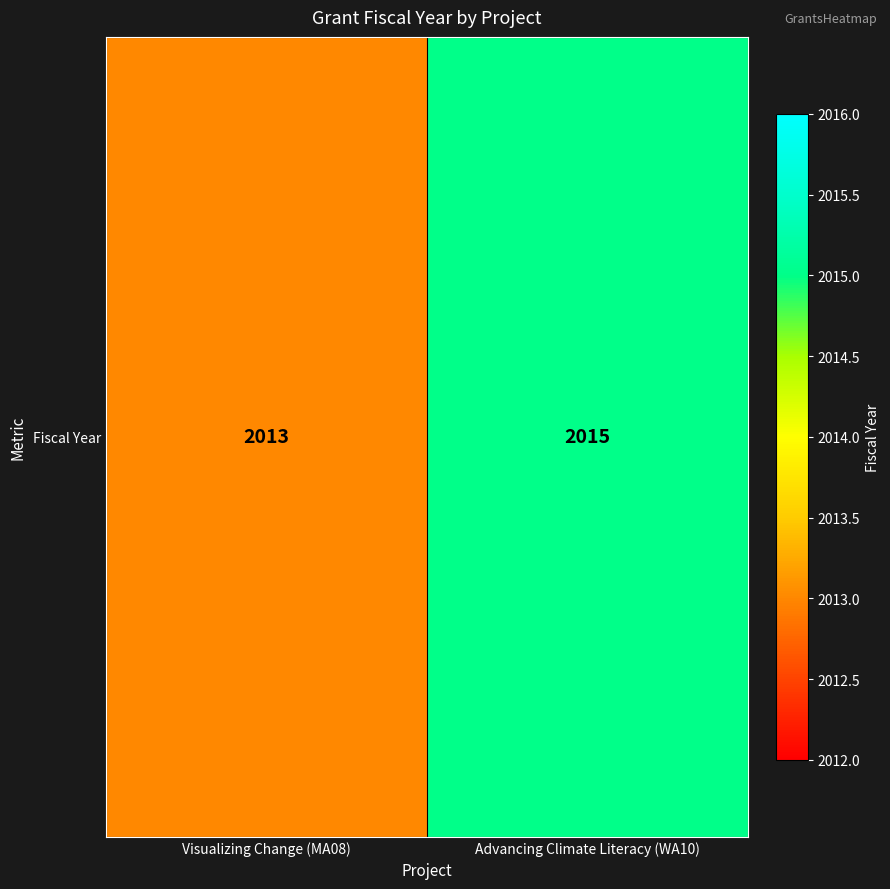

How many data points are less than 2015?

1